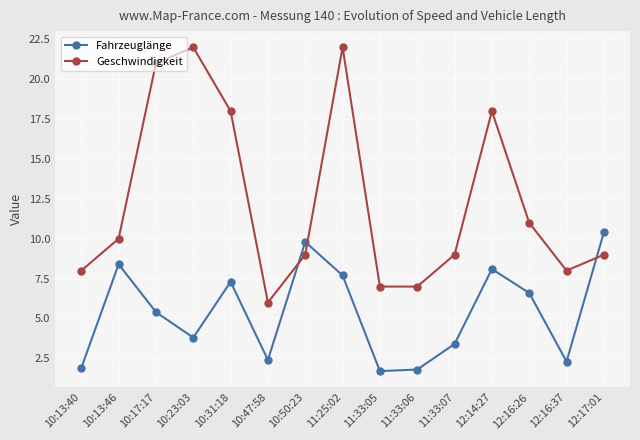

Is the value of Fahrzeuglänge at 10:50:23 greater than the value of Geschwindigkeit at 10:13:46?

No